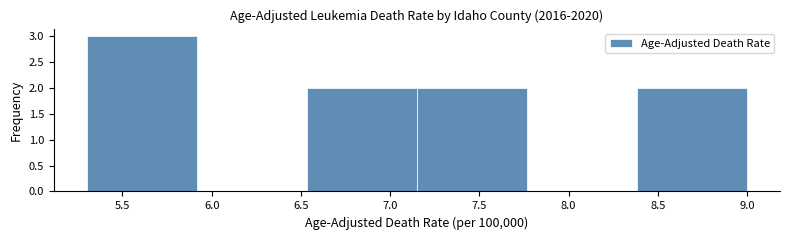

Reading left to right, list every bar in this chart as the range it spans on the x-axis followed by its height. Neither the bar edges nor the heights are printed on the chart, so give them approximately, as read against the axes.

5.30 to 5.90: 3
5.90 to 6.55: 0
6.55 to 7.15: 2
7.15 to 7.75: 2
7.75 to 8.40: 0
8.40 to 9.00: 2